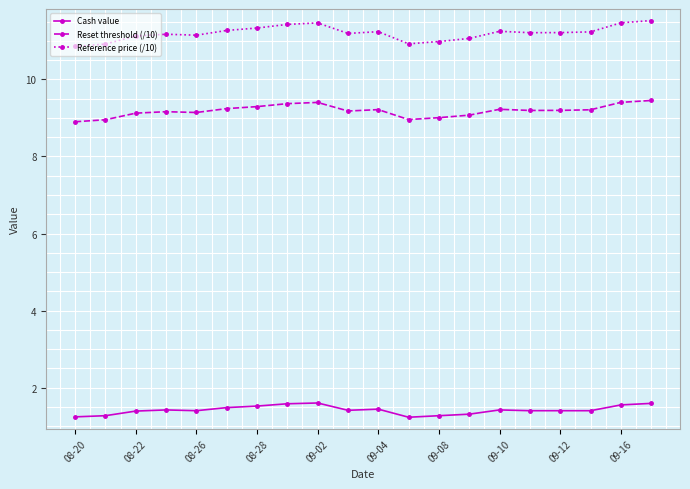

List the series in order of their peak value, highest first.

Reference price (/10), Reset threshold (/10), Cash value